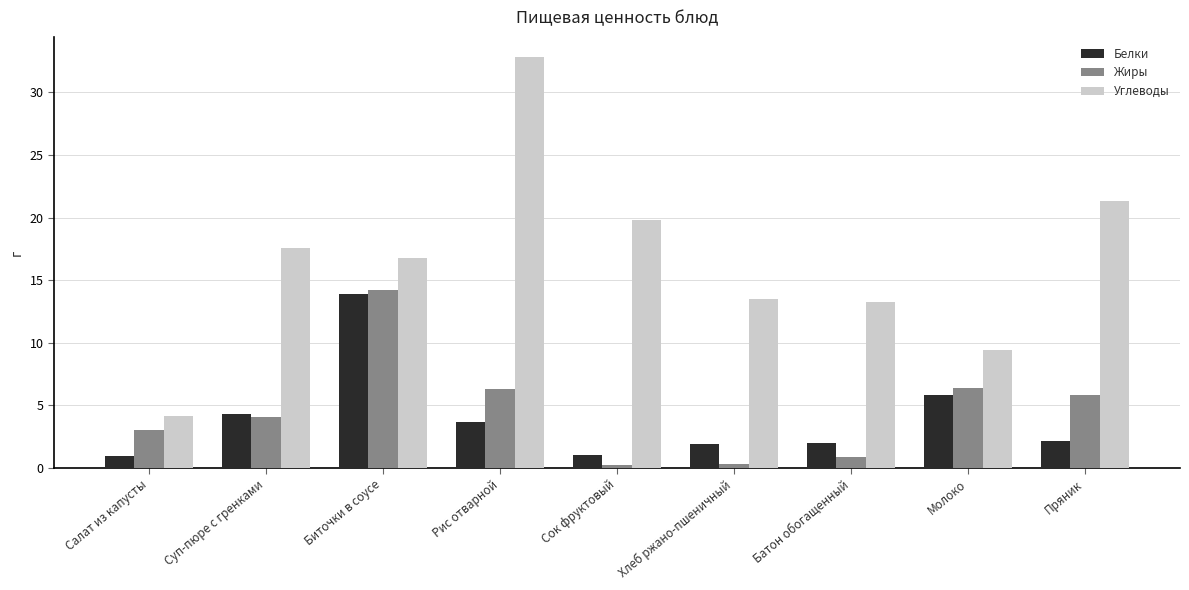

Which series has the largest total across all categories?

Углеводы